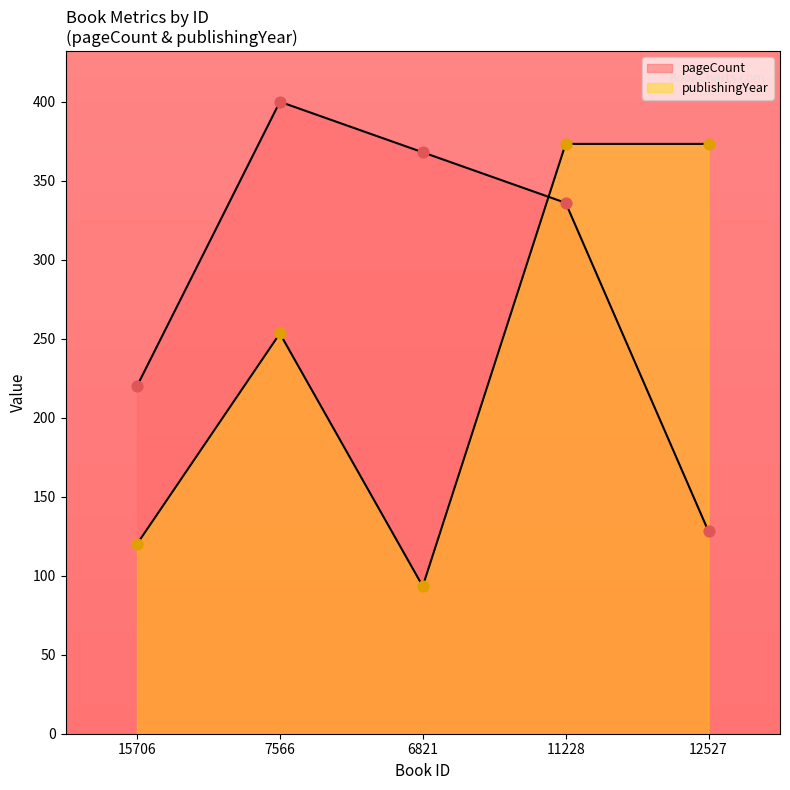

At how many categories does at least one series exceed 188?

5